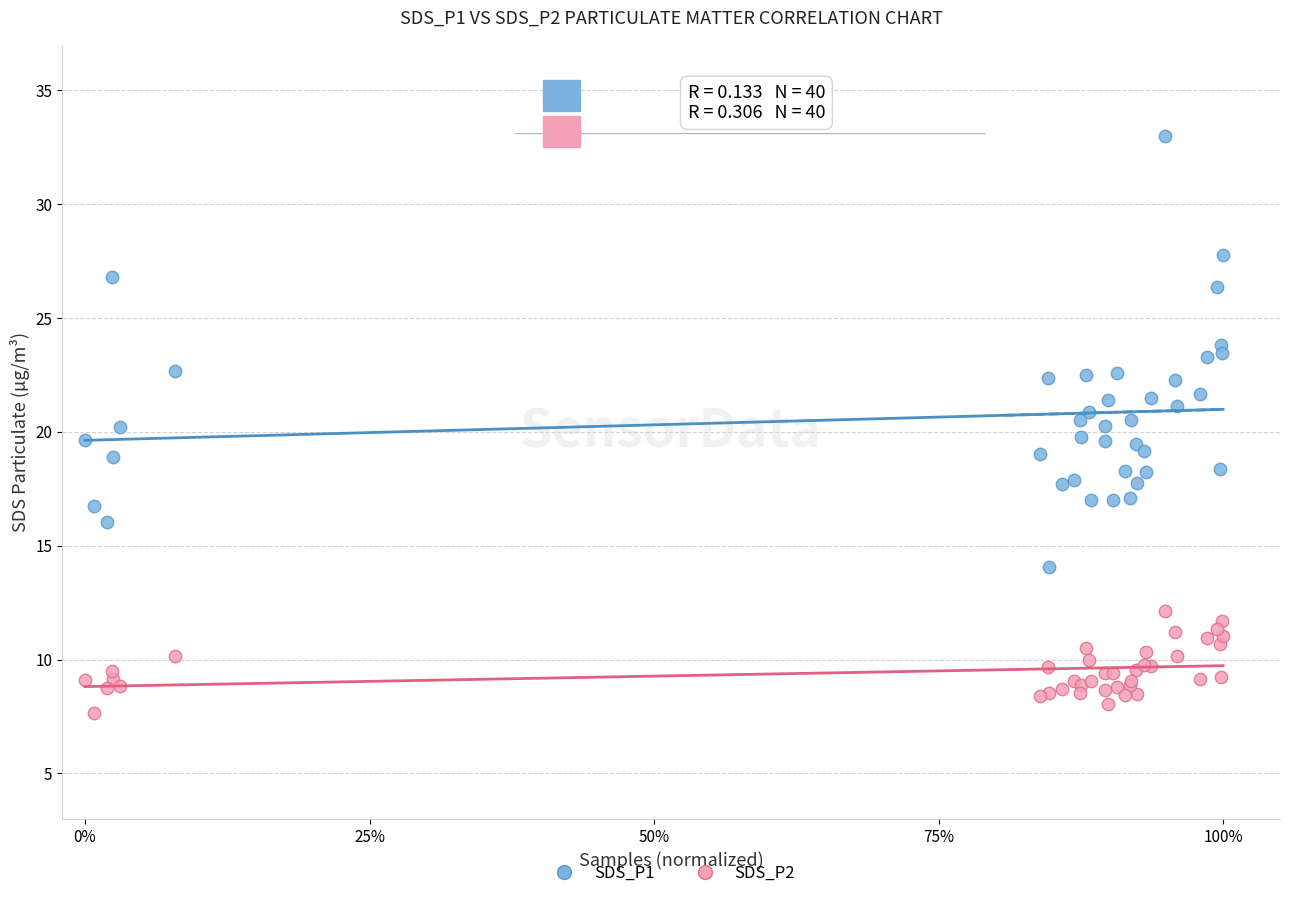

Which series reaches the maximum Y coordinate?

SDS_P1